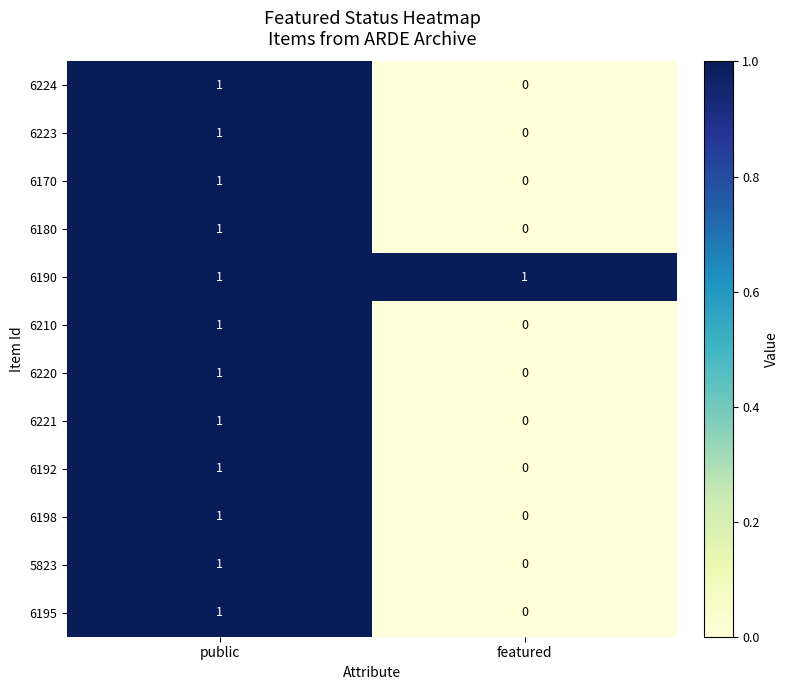

Which series has the largest total across all categories?

6190